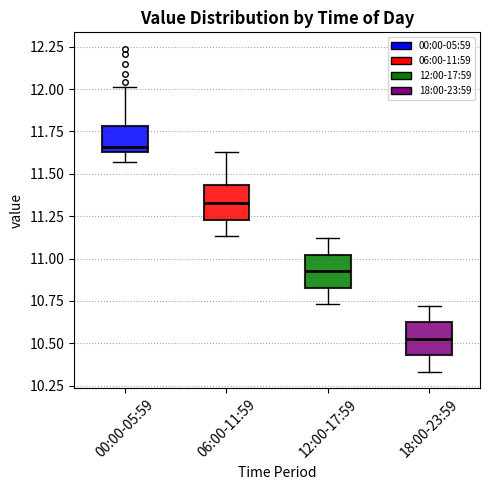

Reading left to right, transcribe this box plot: for each box, give where its median line is, the range the box spans, and where its two whiskers end, as read against the y-axis. The values are not printed on the chart, so give them approximately, as read against the axis.

00:00-05:59: median 11.65 (just above the box's lower edge), box 11.65 to 11.80, whiskers 11.55 to 12.00
06:00-11:59: median 11.35, box 11.25 to 11.45, whiskers 11.15 to 11.65
12:00-17:59: median 10.95, box 10.85 to 11.00, whiskers 10.75 to 11.10
18:00-23:59: median 10.55, box 10.45 to 10.60, whiskers 10.35 to 10.70